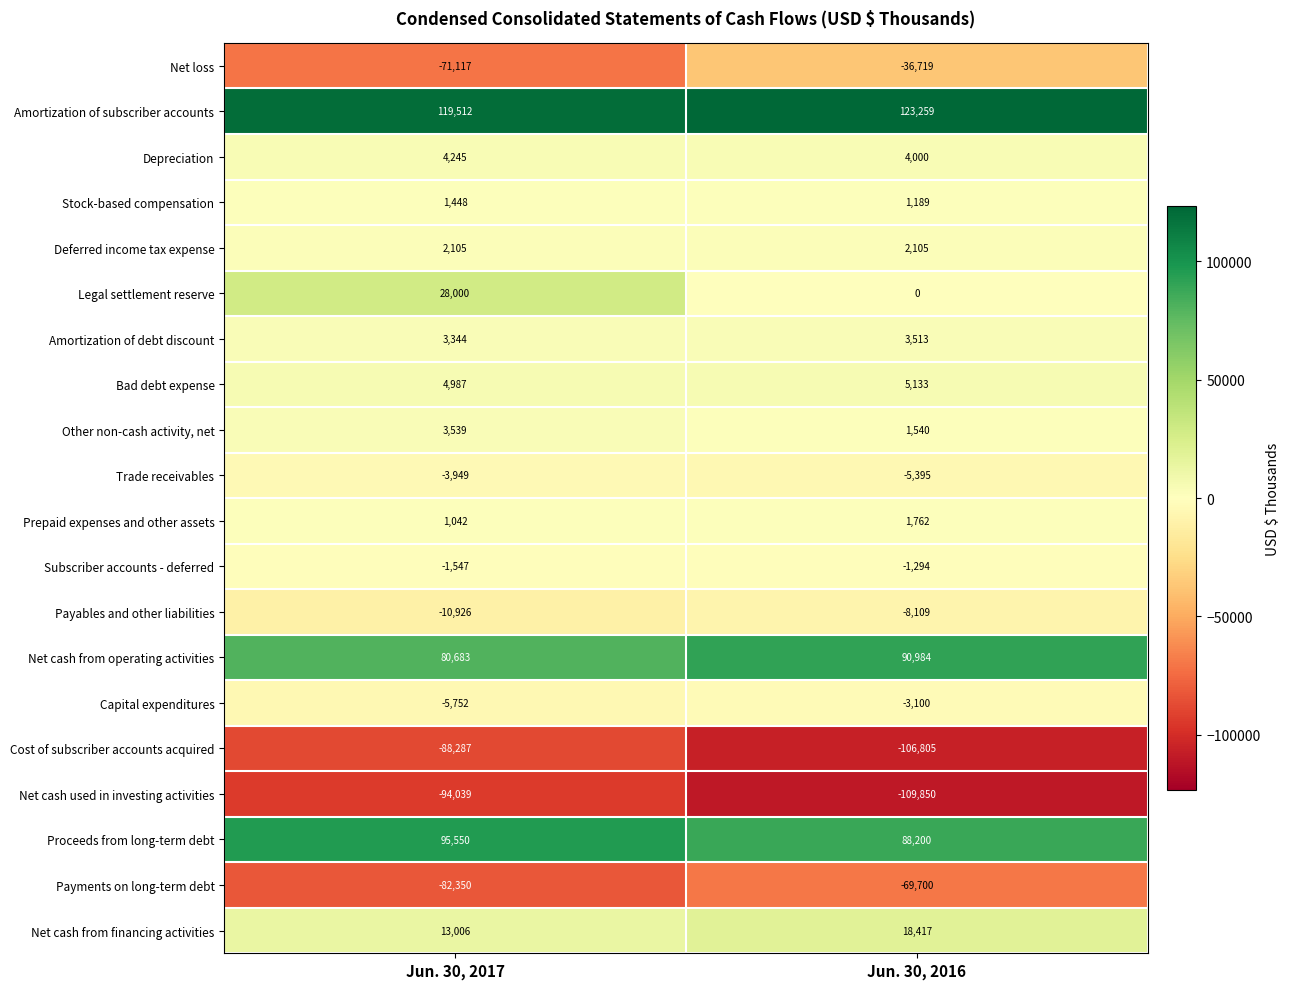

What value does the Subscriber accounts - deferred series have at Jun. 30, 2017?

-1547